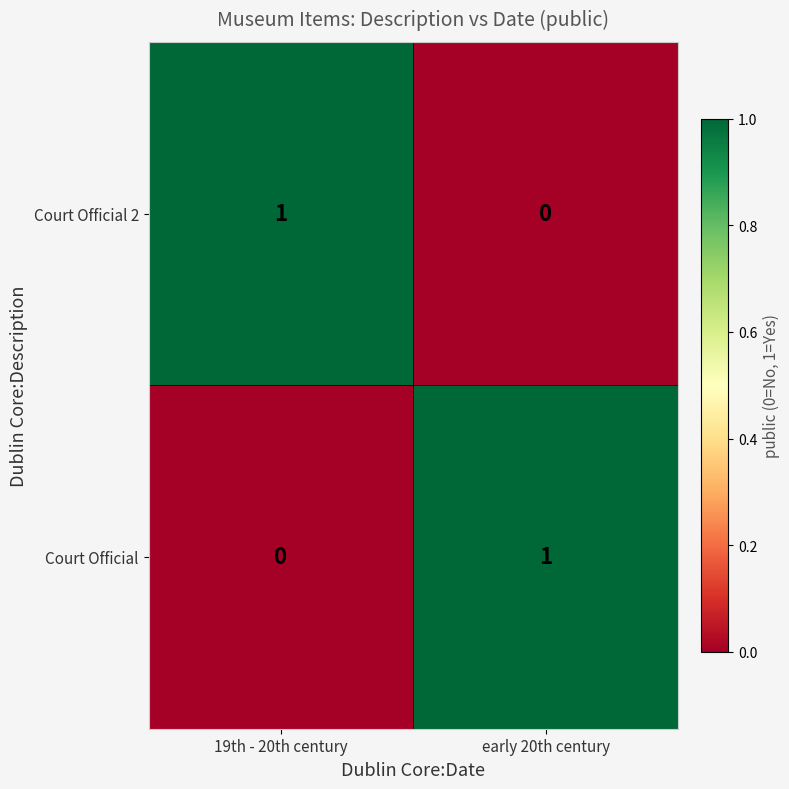

How many categories are shown in the chart?

2